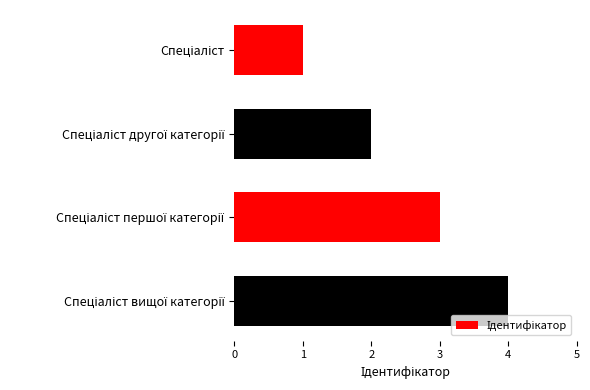

Are the bars grouped side by side (vs. stacked)?

No